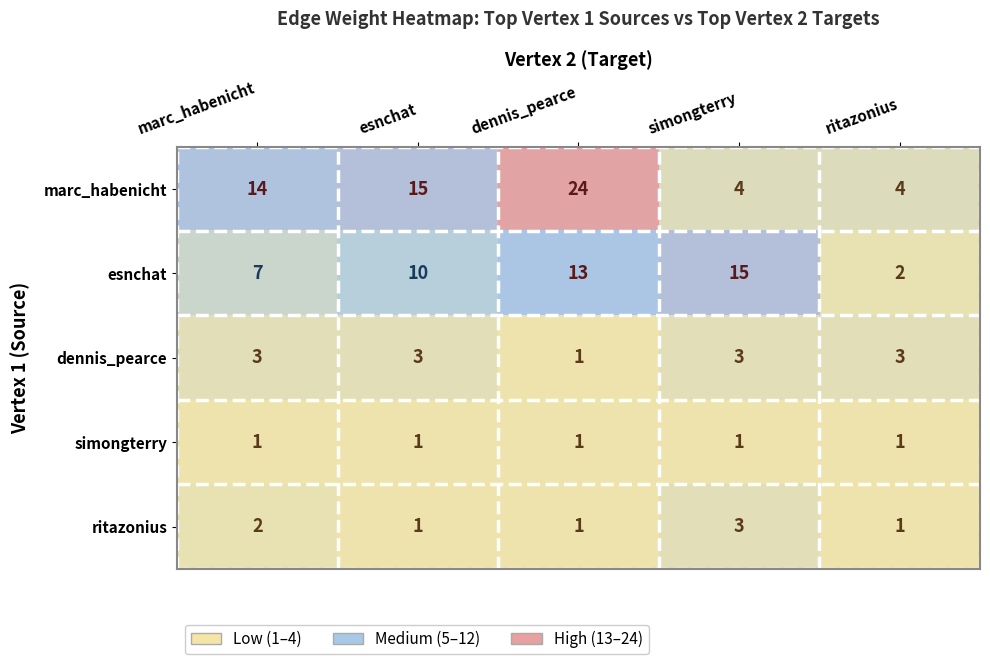

What is the difference between the highest and lowest values at marc_habenicht?

13